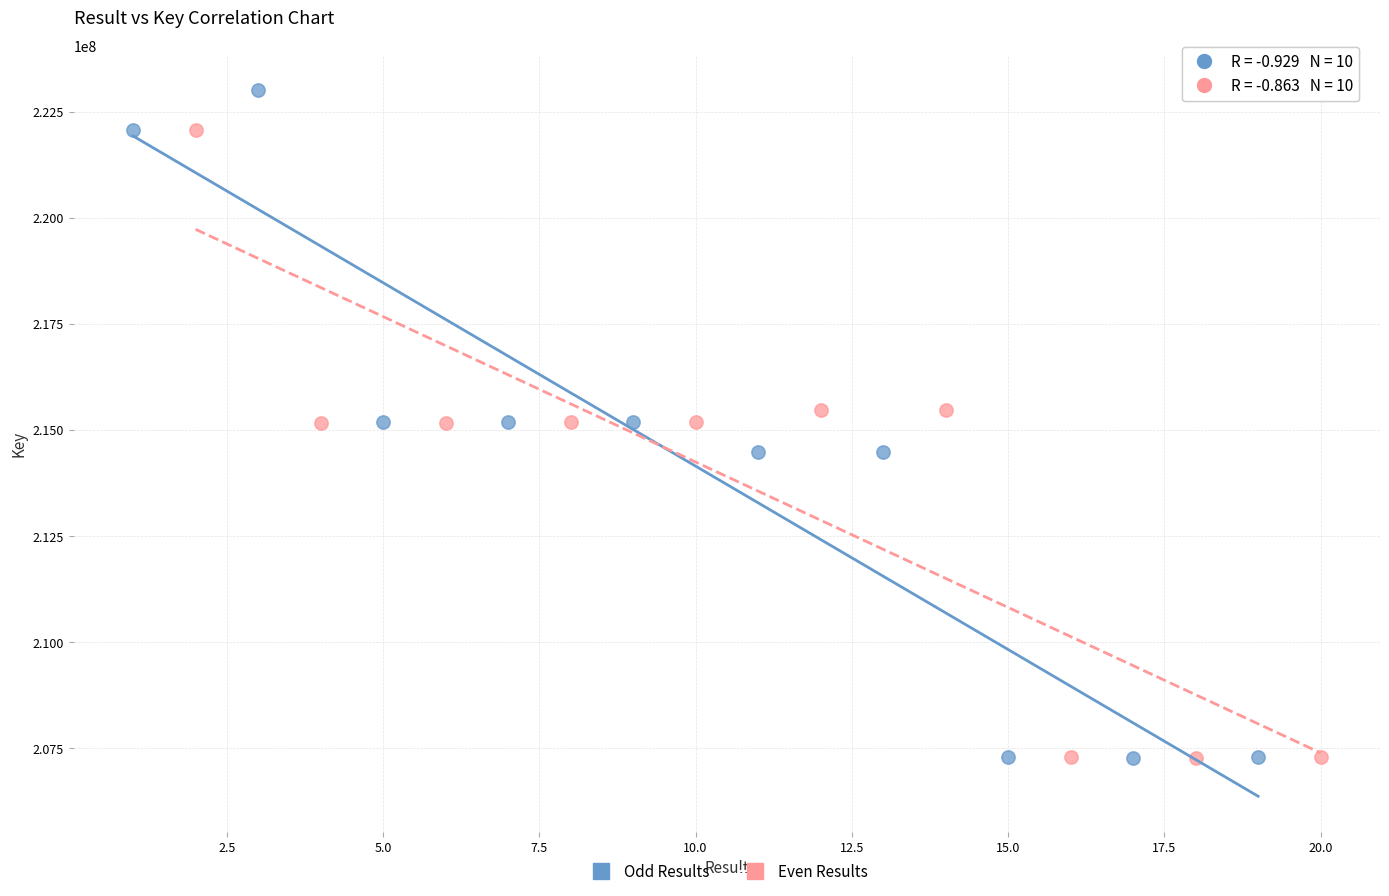

Which series has the largest Y range (max minus min)?

Odd Results